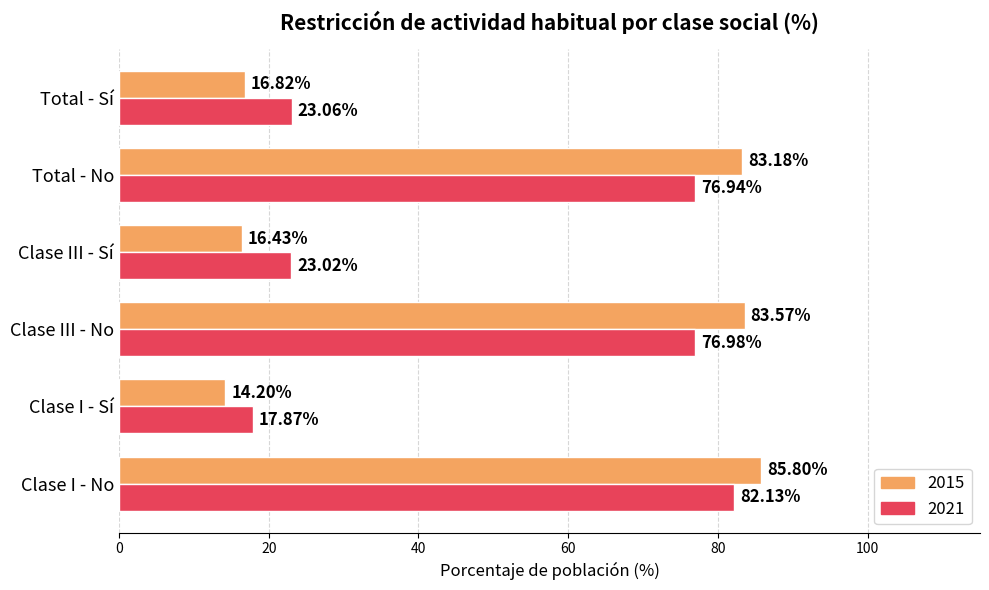

What is the difference between the highest and lowest values at Clase I - No?

3.7